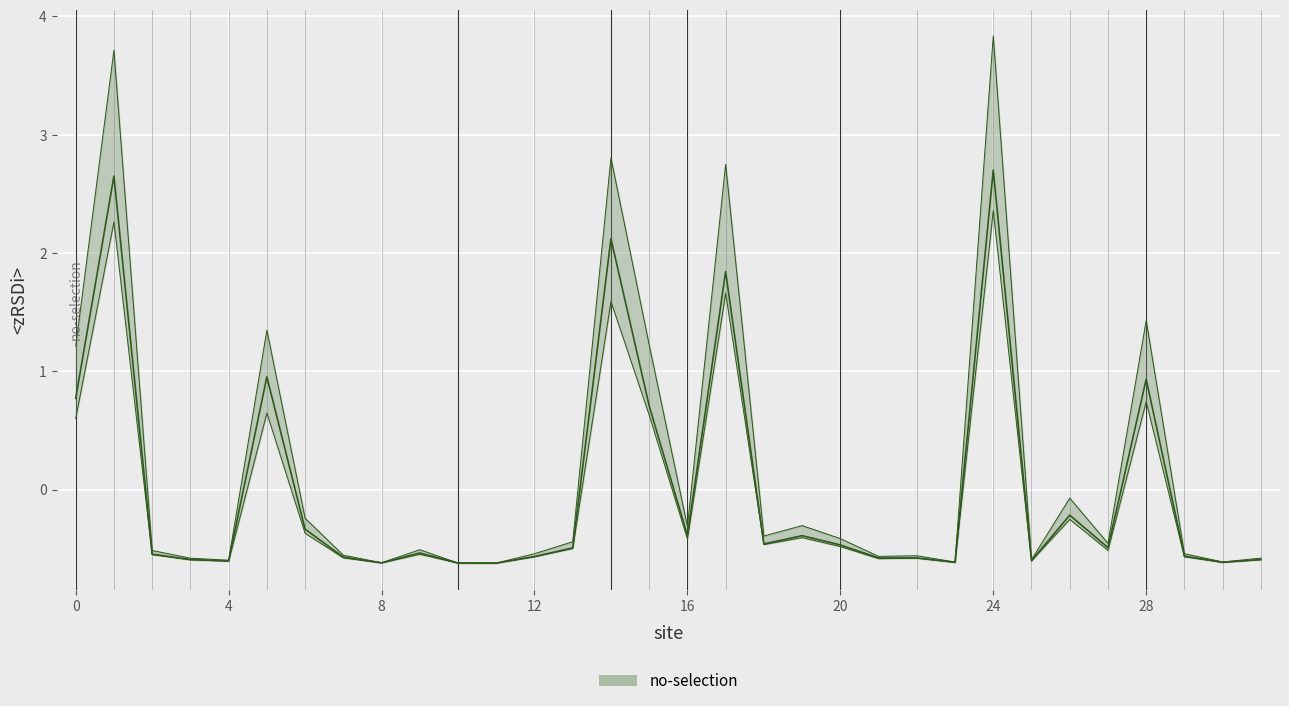

Which has a higher value, 16 or 28?

28